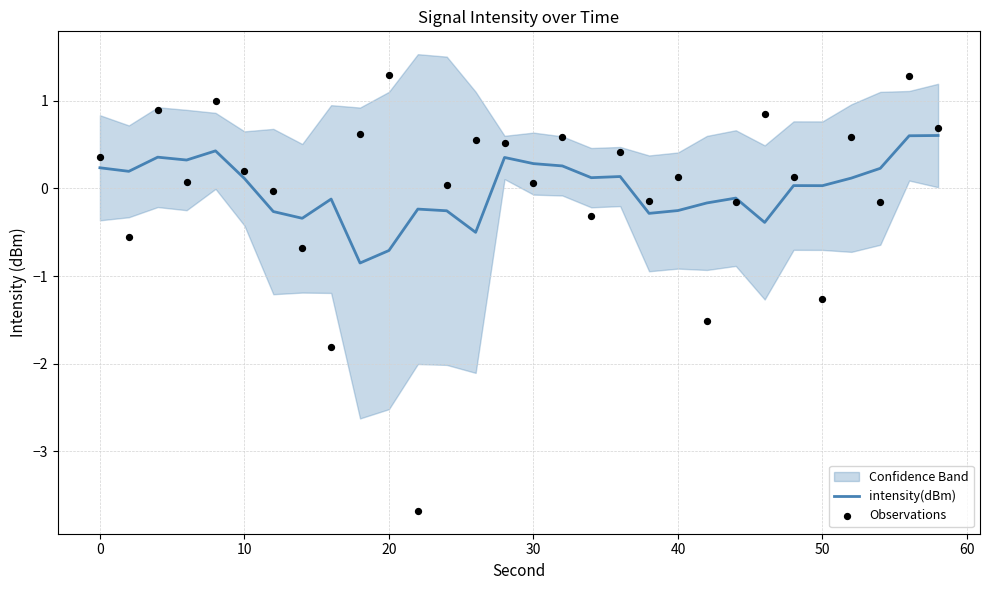

What is the highest value of the intensity(dBm) series?

0.6